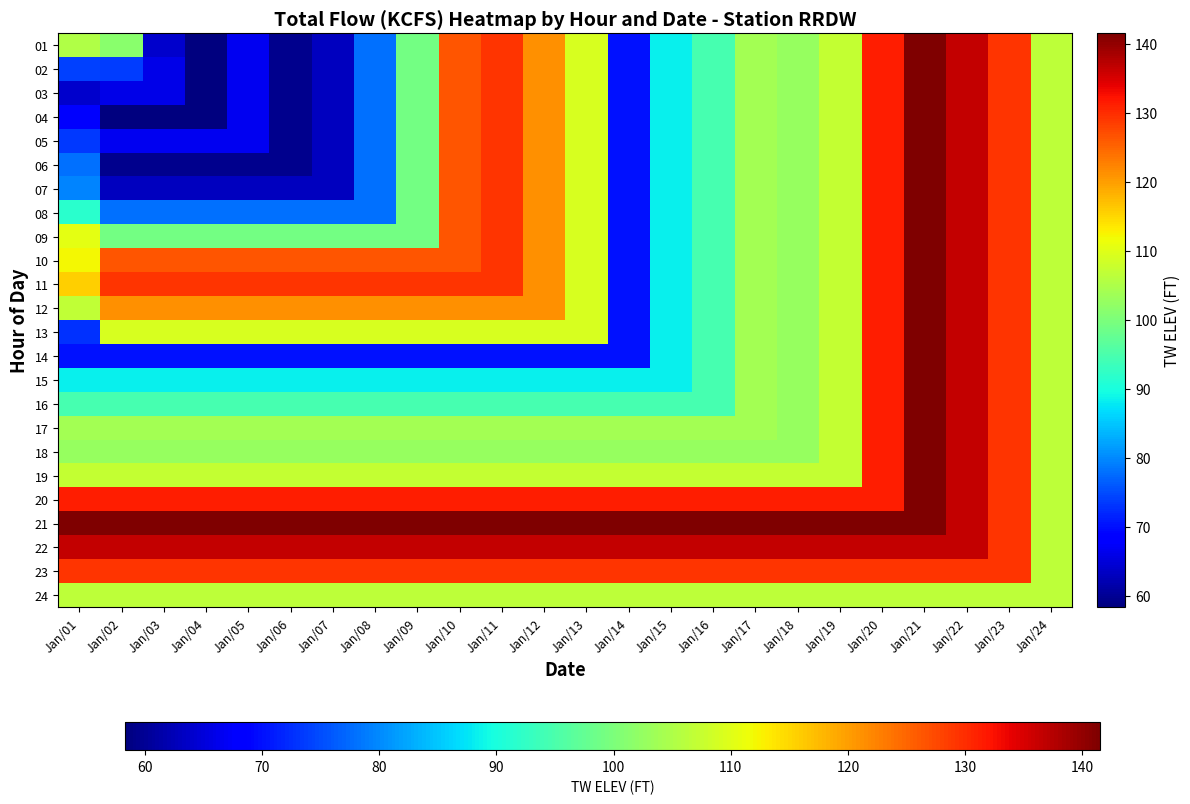

Which has a higher value, Jan/21 or Jan/02?

Jan/21